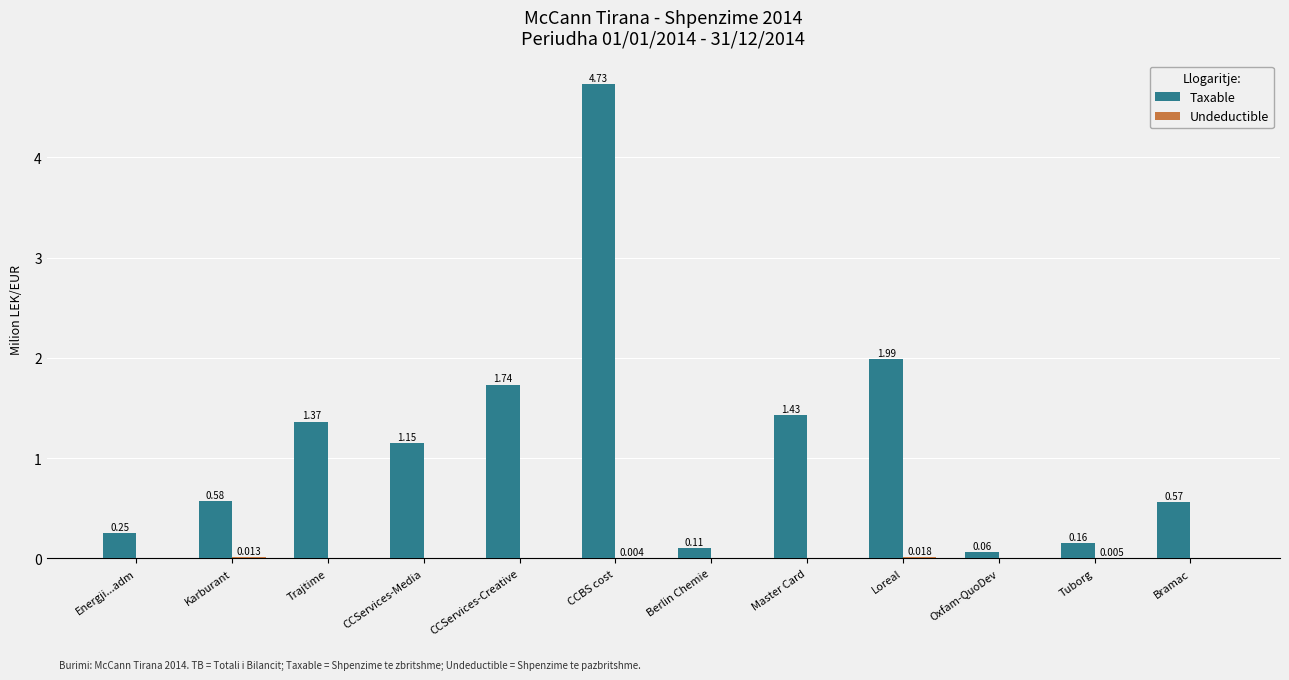

At which label is Taxable closest to 2?

Loreal